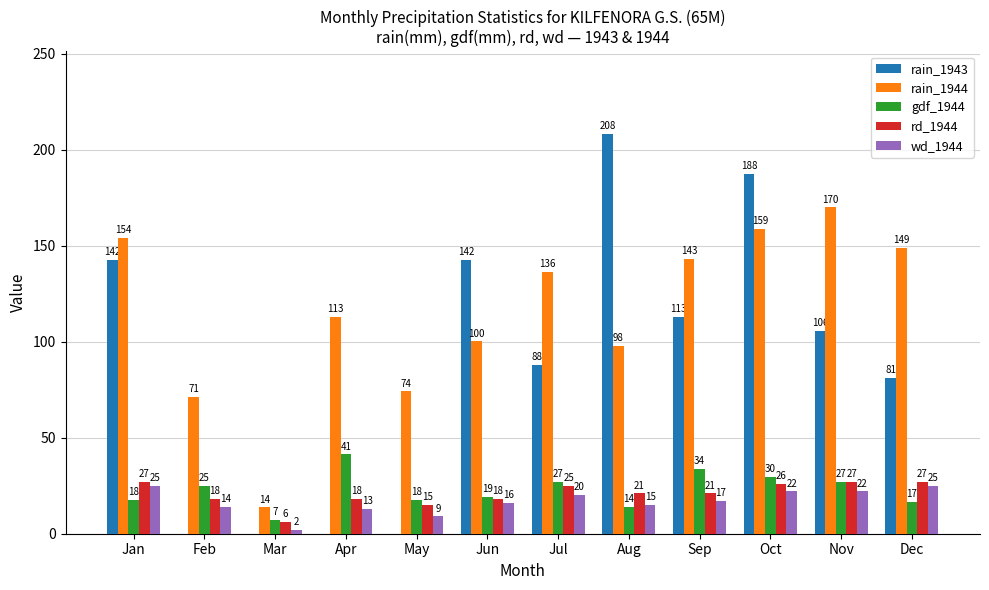

Is the value of rain_1944 at Sep greater than the value of wd_1944 at Dec?

Yes